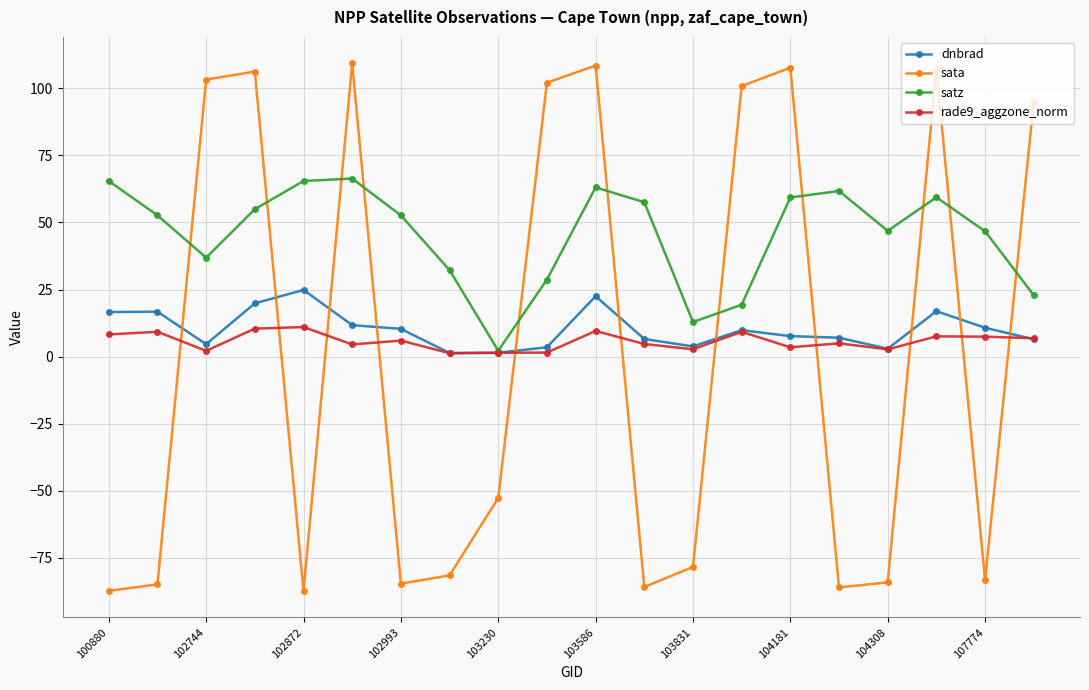

What is the maximum value shown in the chart?

109.3